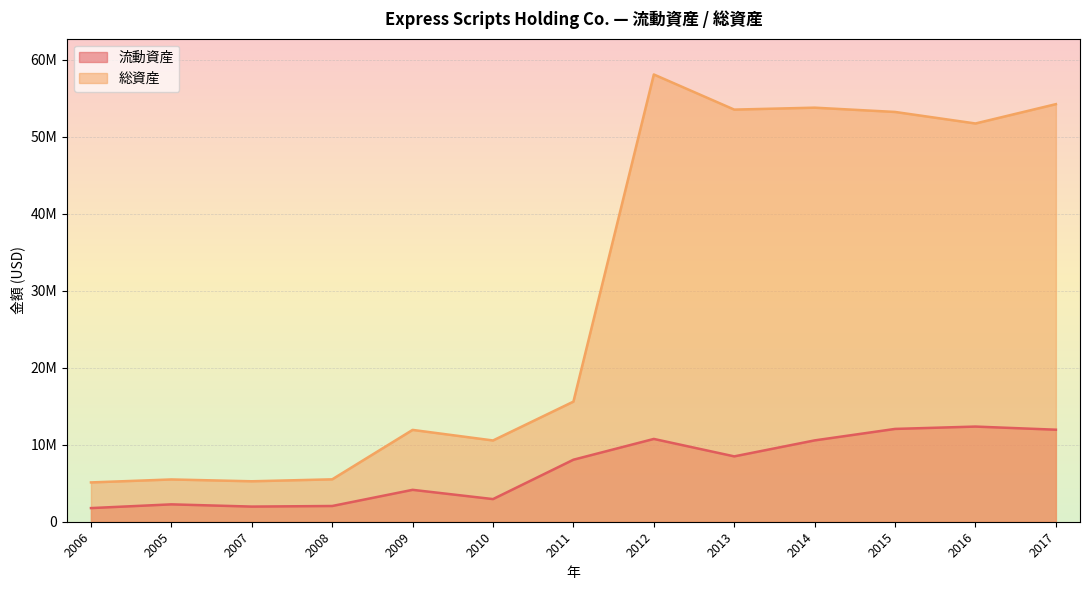

At how many categories does at least one series exceed 21799648?

6